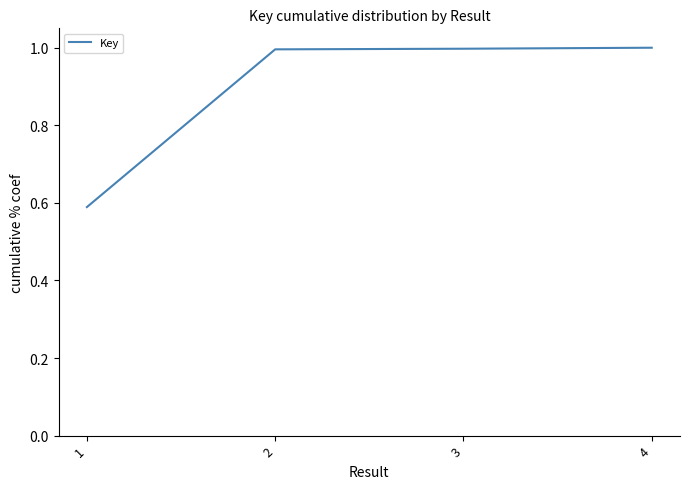

What is the difference between the values at 1 and 3?

0.4